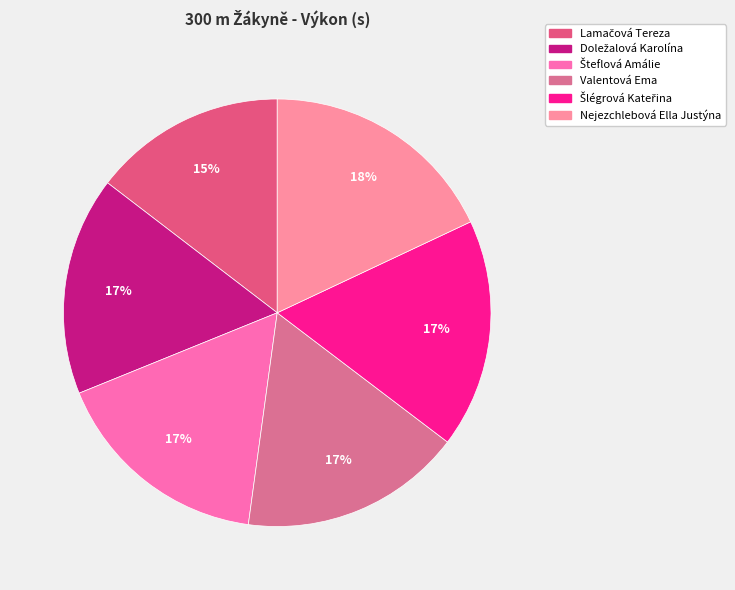

Is there a majority slice in this chart?

No